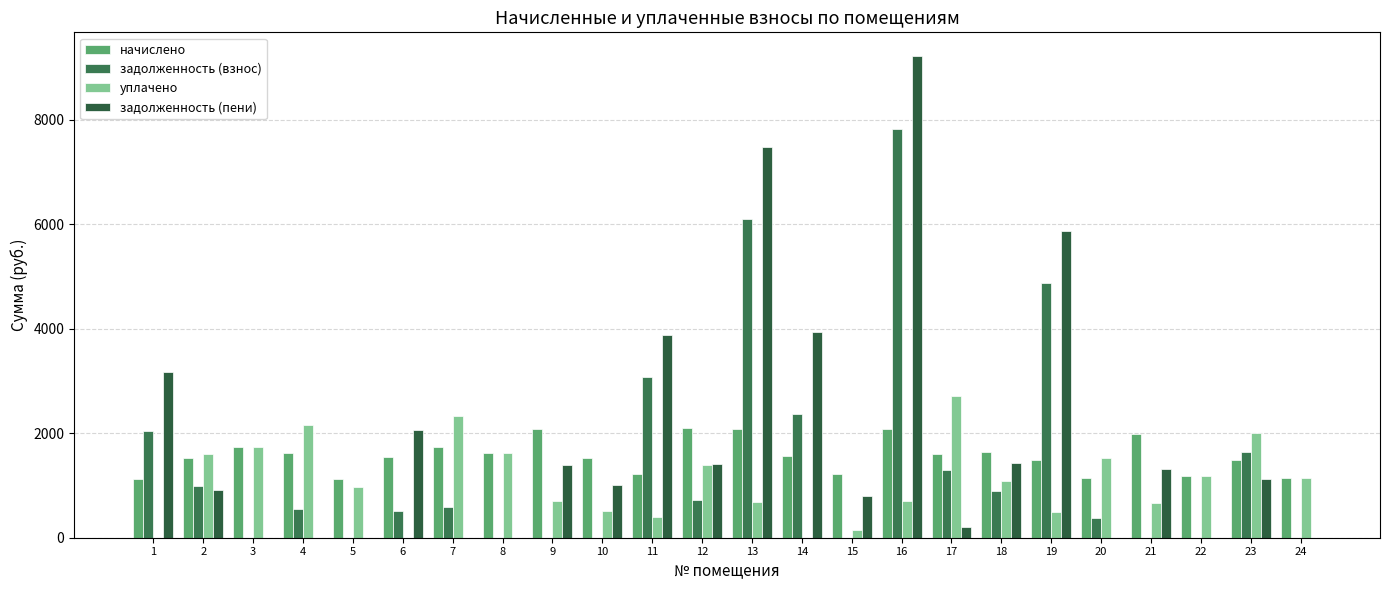

Are the bars grouped side by side (vs. stacked)?

Yes